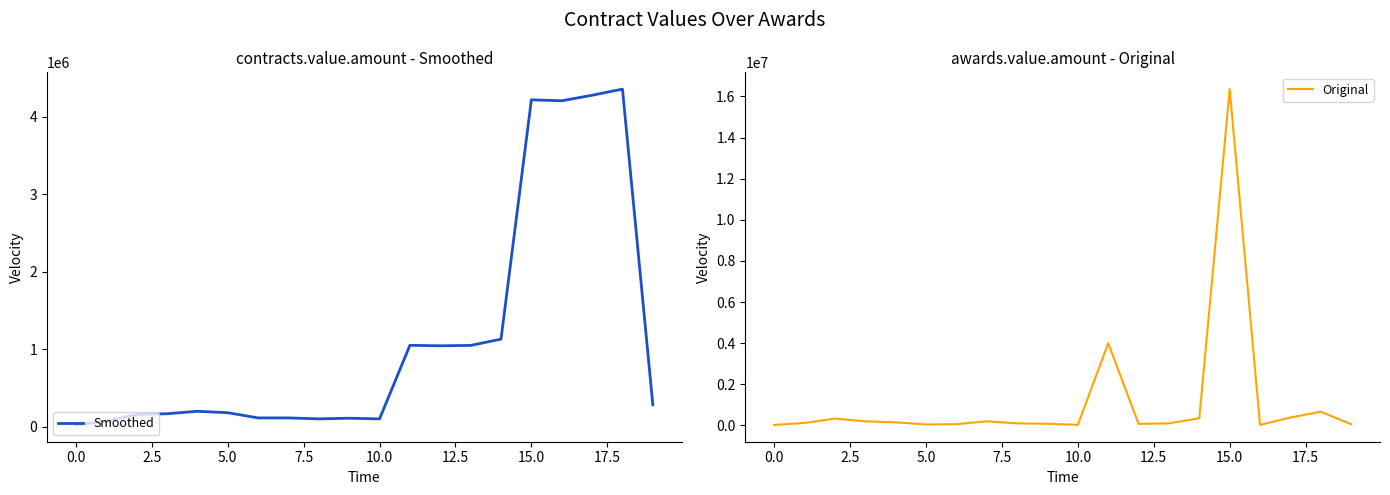

Reading right to left, what are all the values shown in this chart?

Smoothed: 283645.5	4358227.5	4279082.0	4207832.0	4219957.0	1131000.0	1050340.8	1045340.8	1051840.8	101840.8	110500.0	102193.8	114693.8	114693.8	181849.8	200156.0	168656.0	158208.0	72000.0	24000.0
Original: 57500.0	666582.0	385000.0	25500.0	16355828.0	350000.0	100000.0	74000.0	4000000.0	27363.0	80000.0	100000.0	200000.0	62000.0	46775.0	150000.0	200000.0	330624.0	120000.0	24000.0